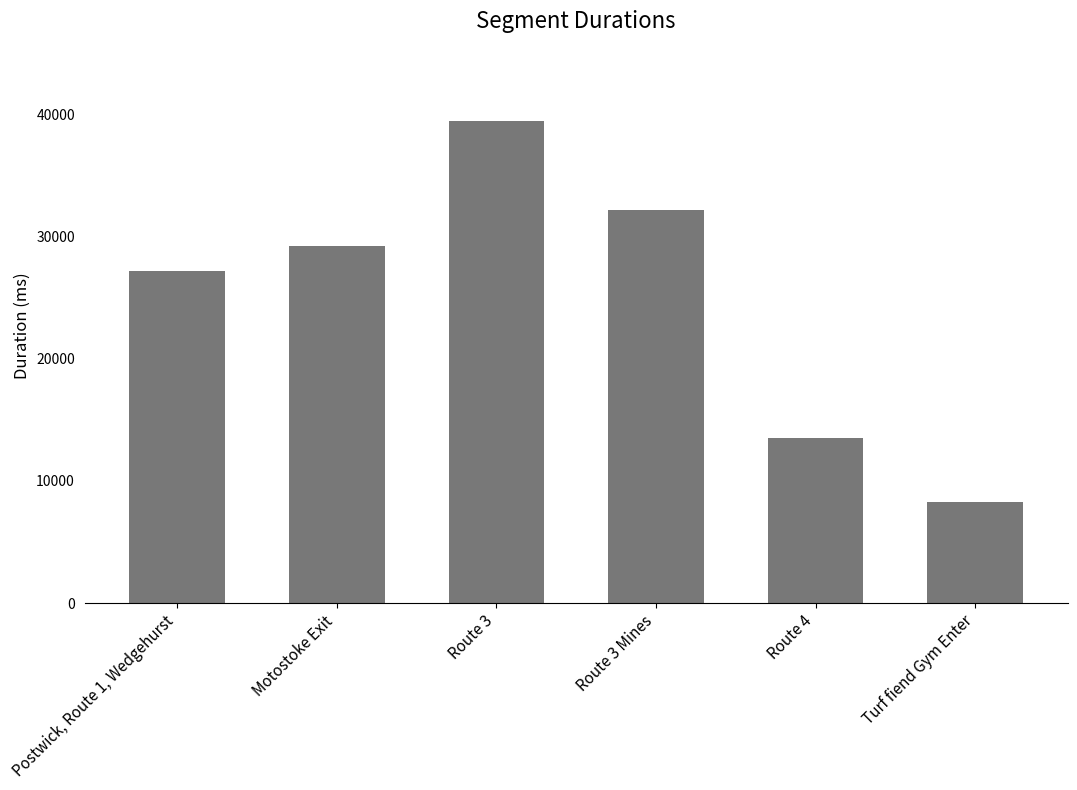

At which label is the value closest to 23826?

Postwick, Route 1, Wedgehurst